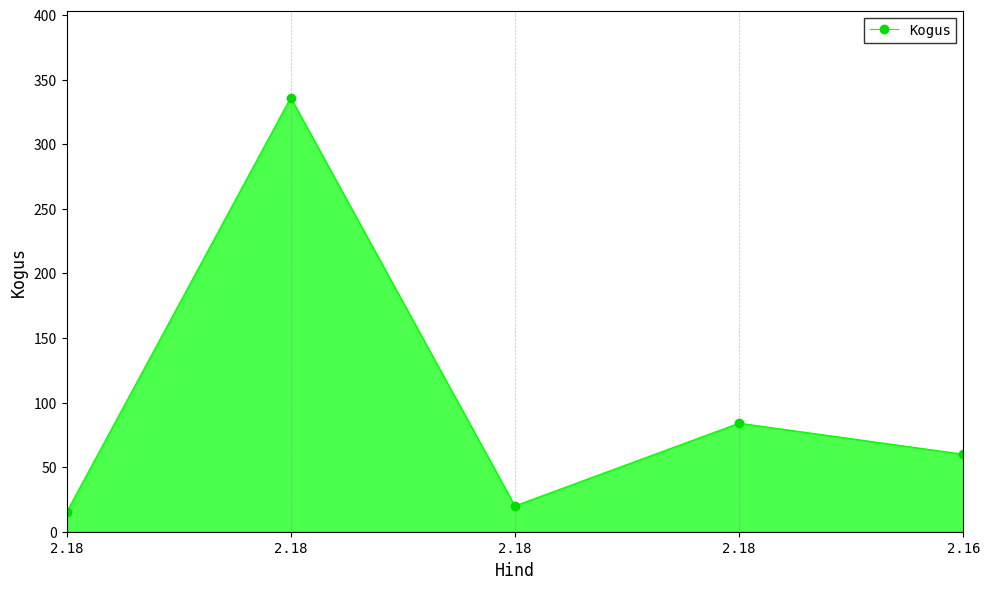

What is the minimum value shown in the chart?

15